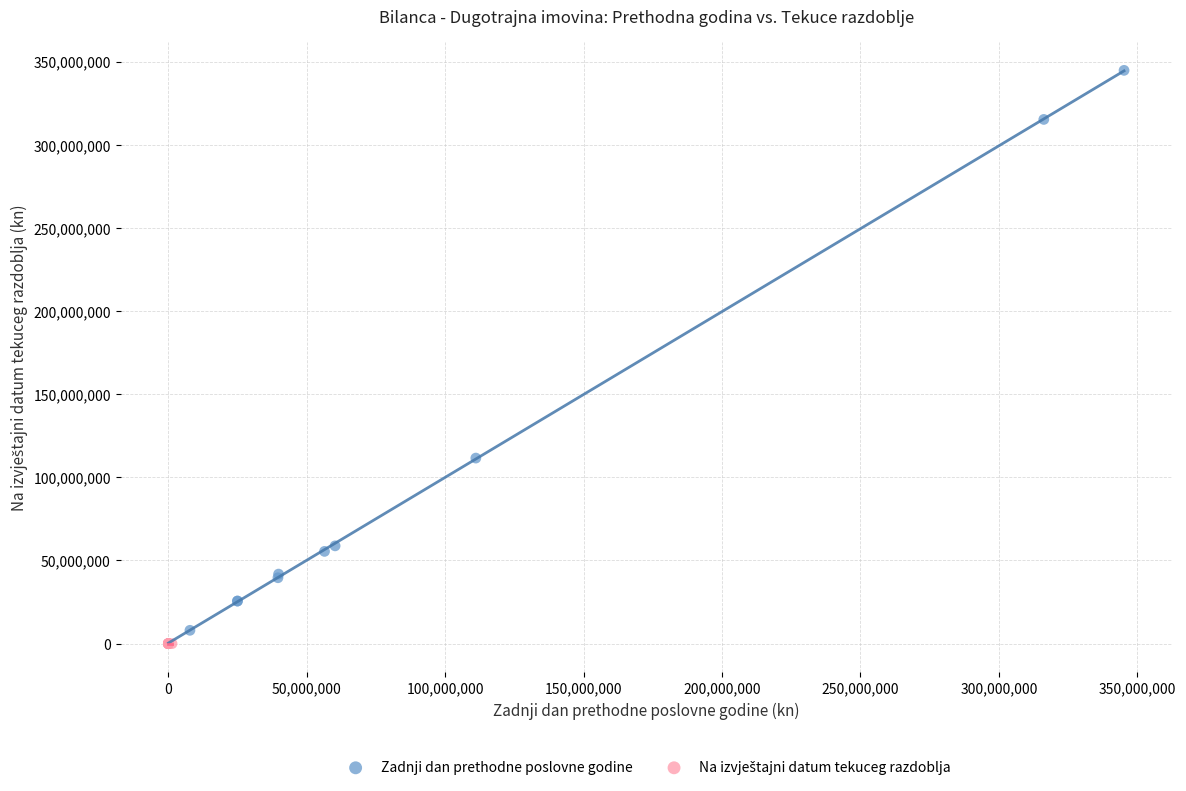

Which series reaches the maximum Y coordinate?

Zadnji dan prethodne poslovne godine